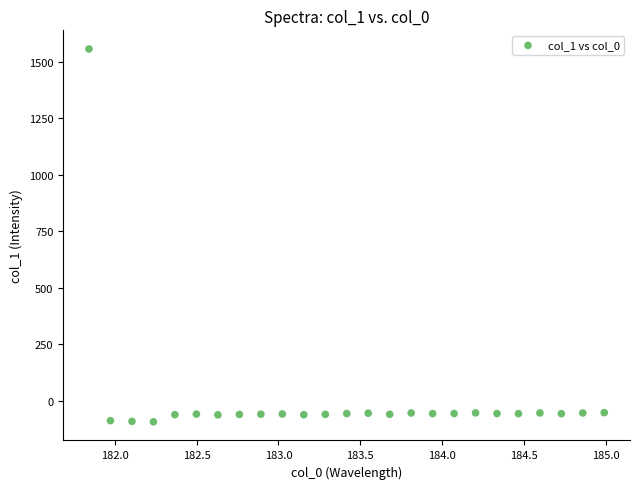

What is the range of Y values (max minus min)?

1648.7